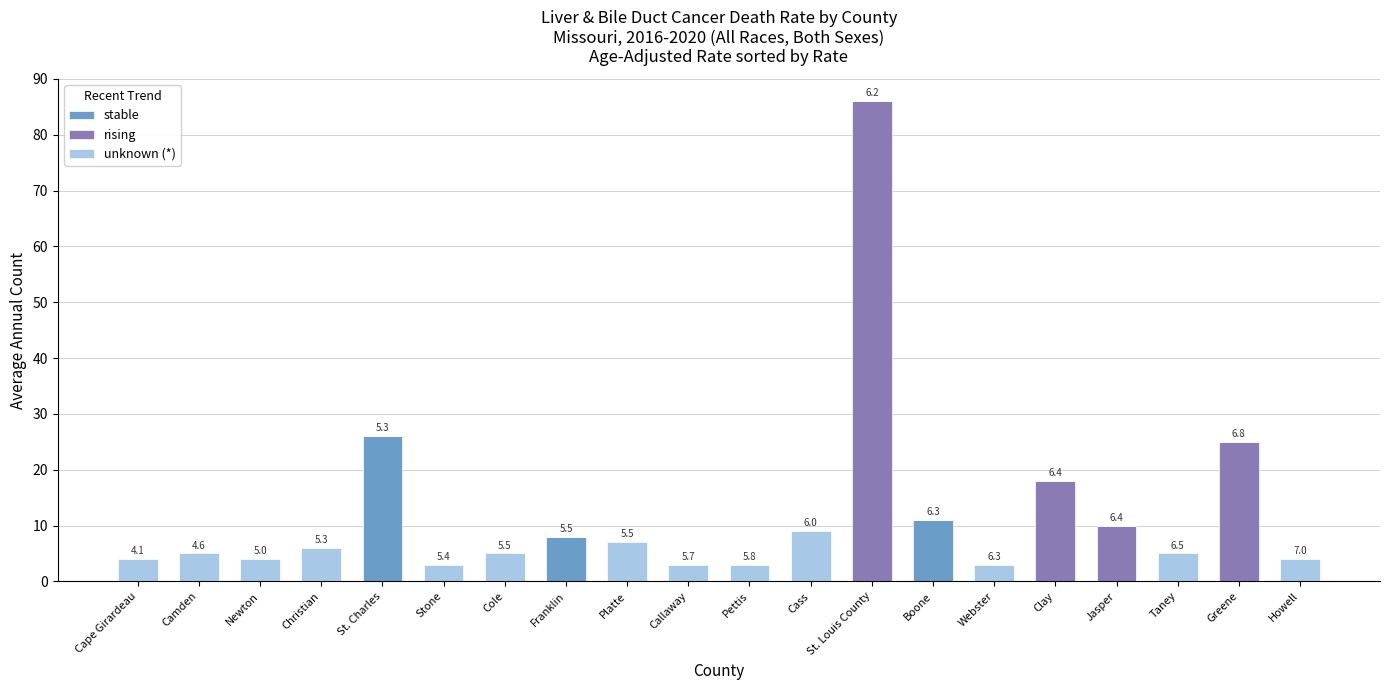

What is the sum of all stable values?

45